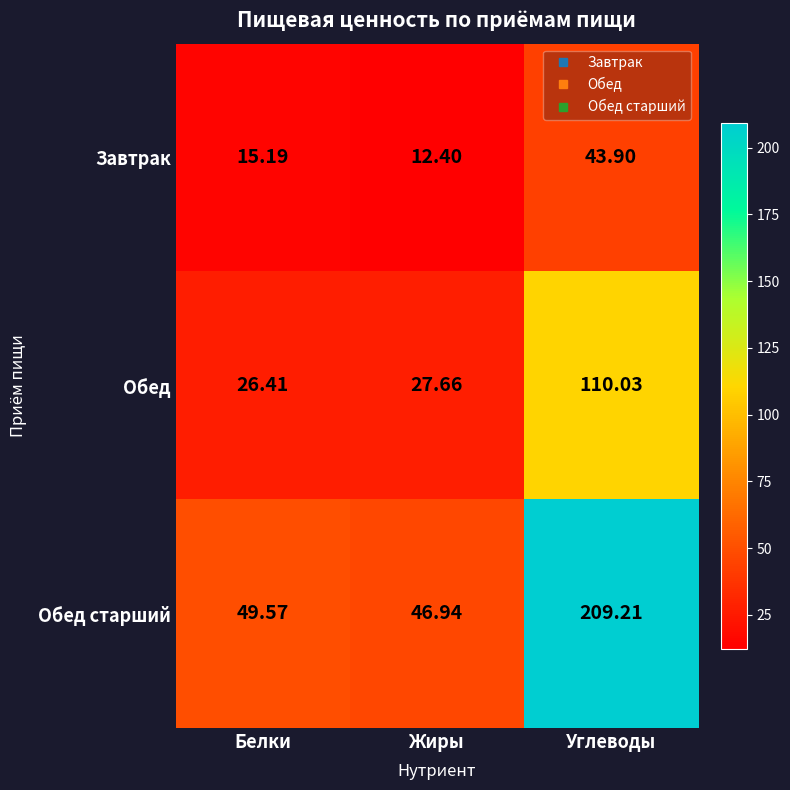

List the series in order of their overall mean, lowest first.

Завтрак, Обед, Обед старший